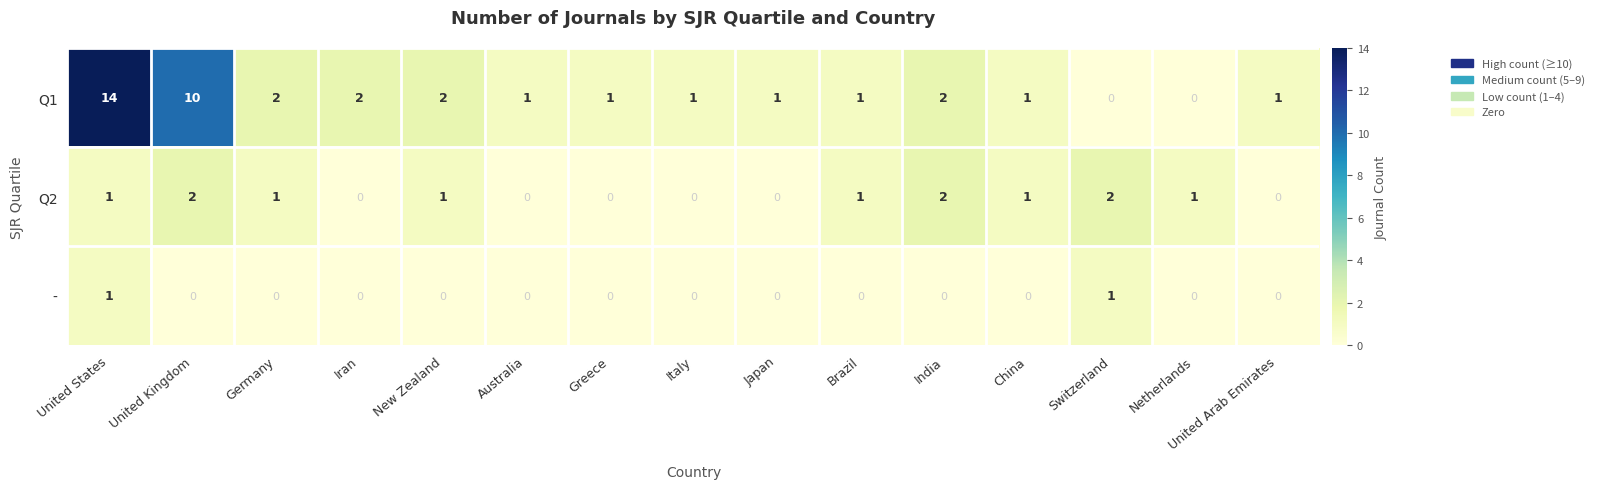

Rank the series by their average value, from lowest to highest.

-, Q2, Q1